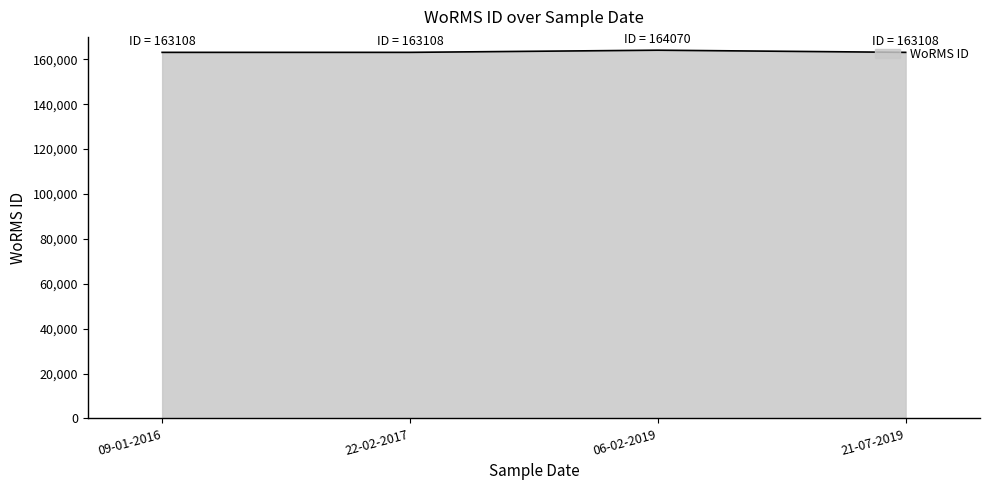

The chart shows a value of 163108 at 22-02-2017. True or false?

True